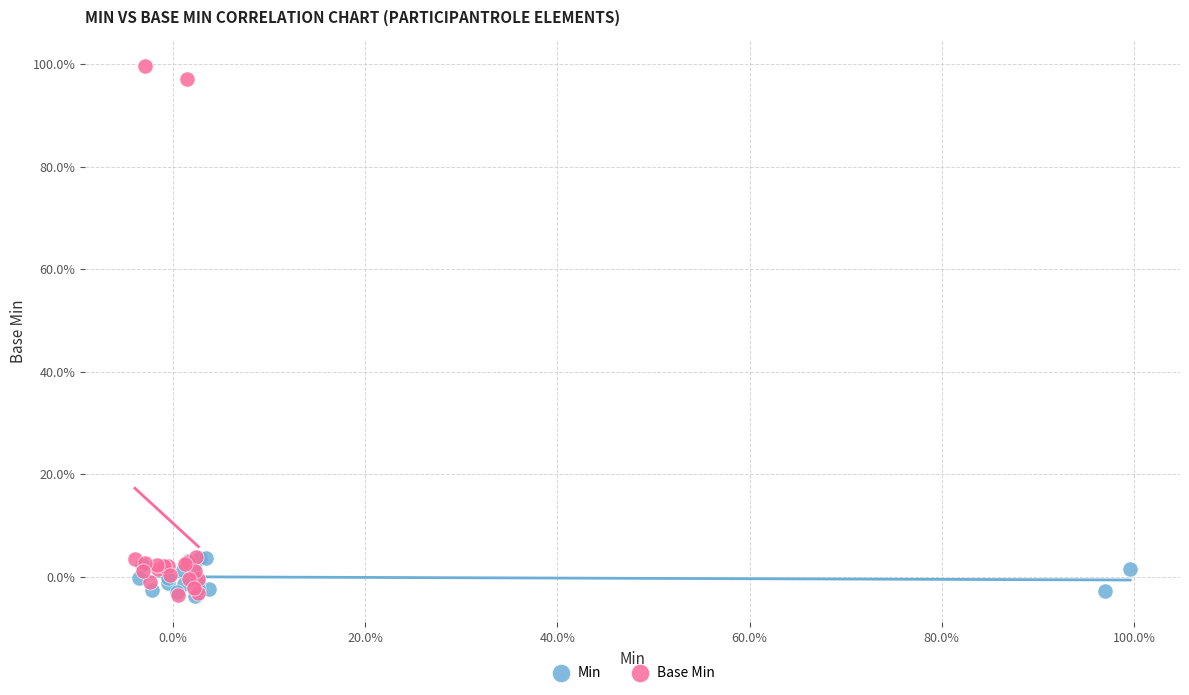

What are all the series names shown in the legend?

Min, Base Min